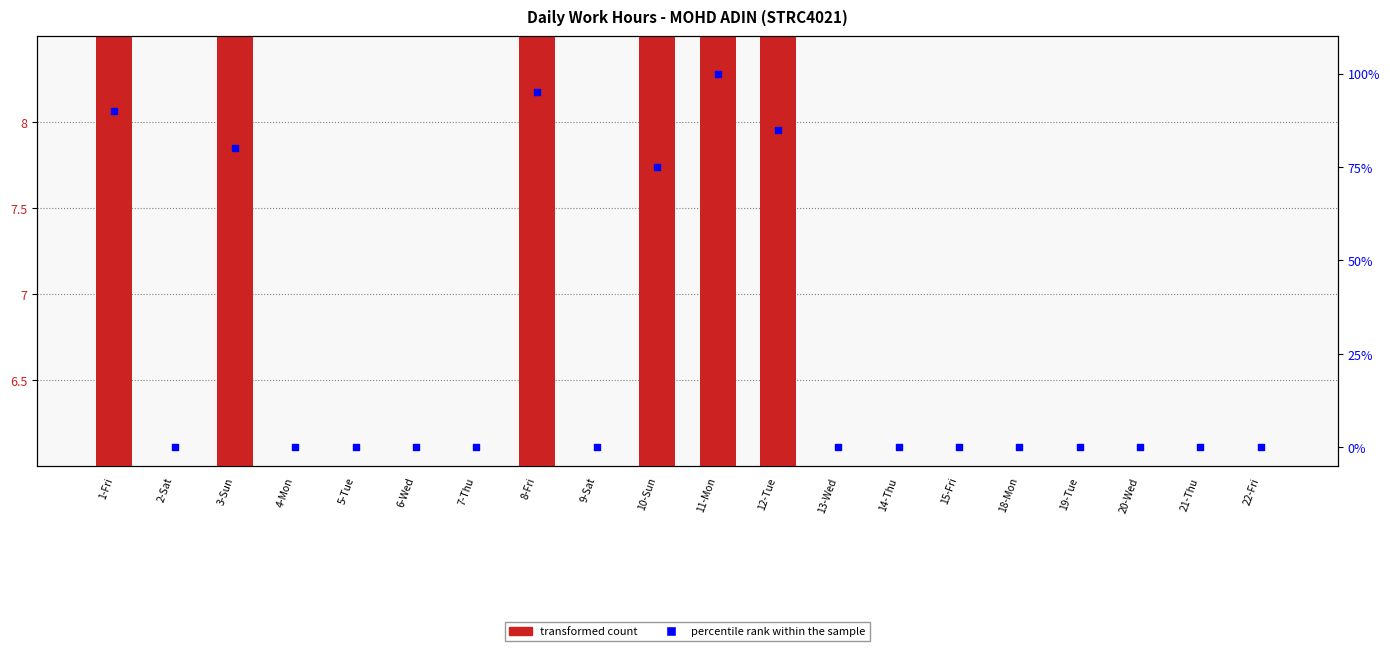

At which category is the sum across all series the highest?

11-Mon